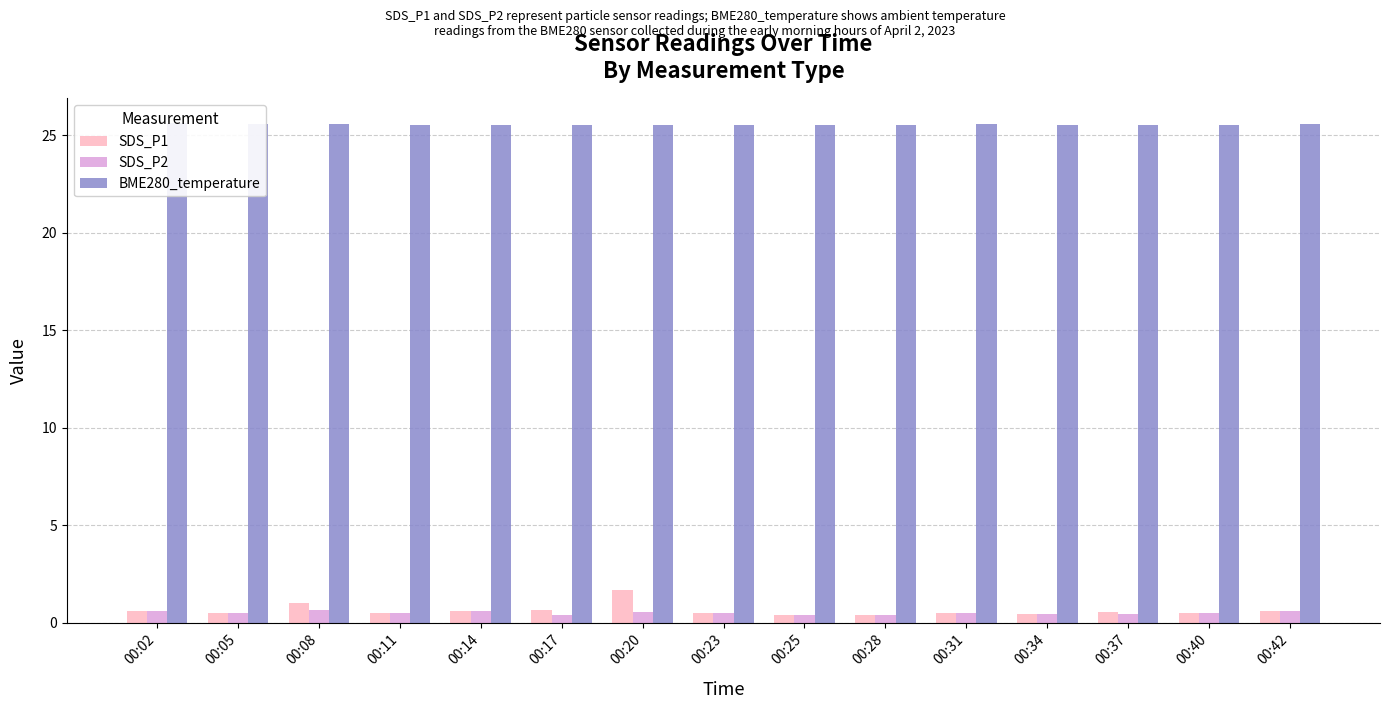

Which series has the largest range (max minus min)?

SDS_P1